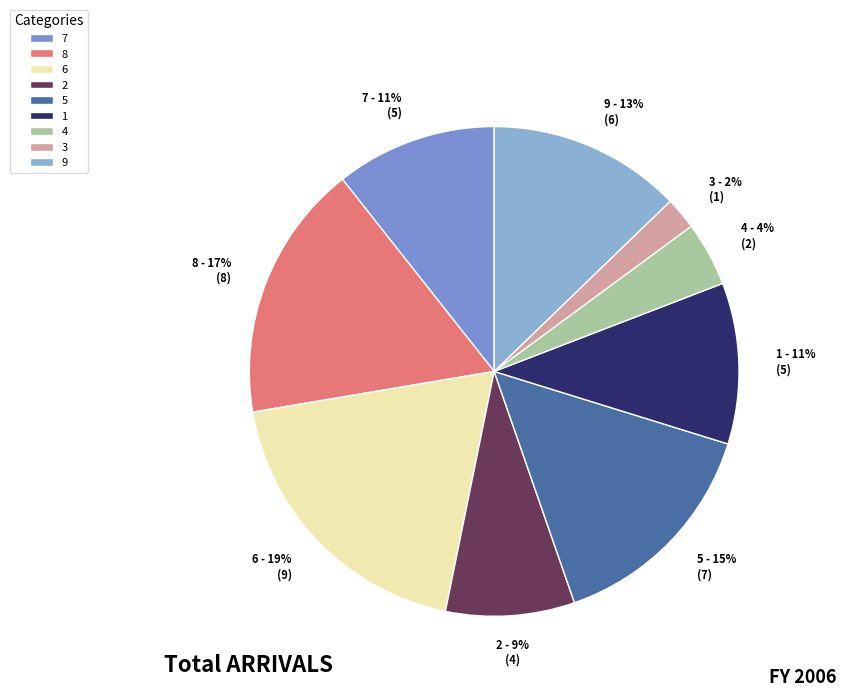

To the nearest percent, what percentage of the pie is 8?

17%